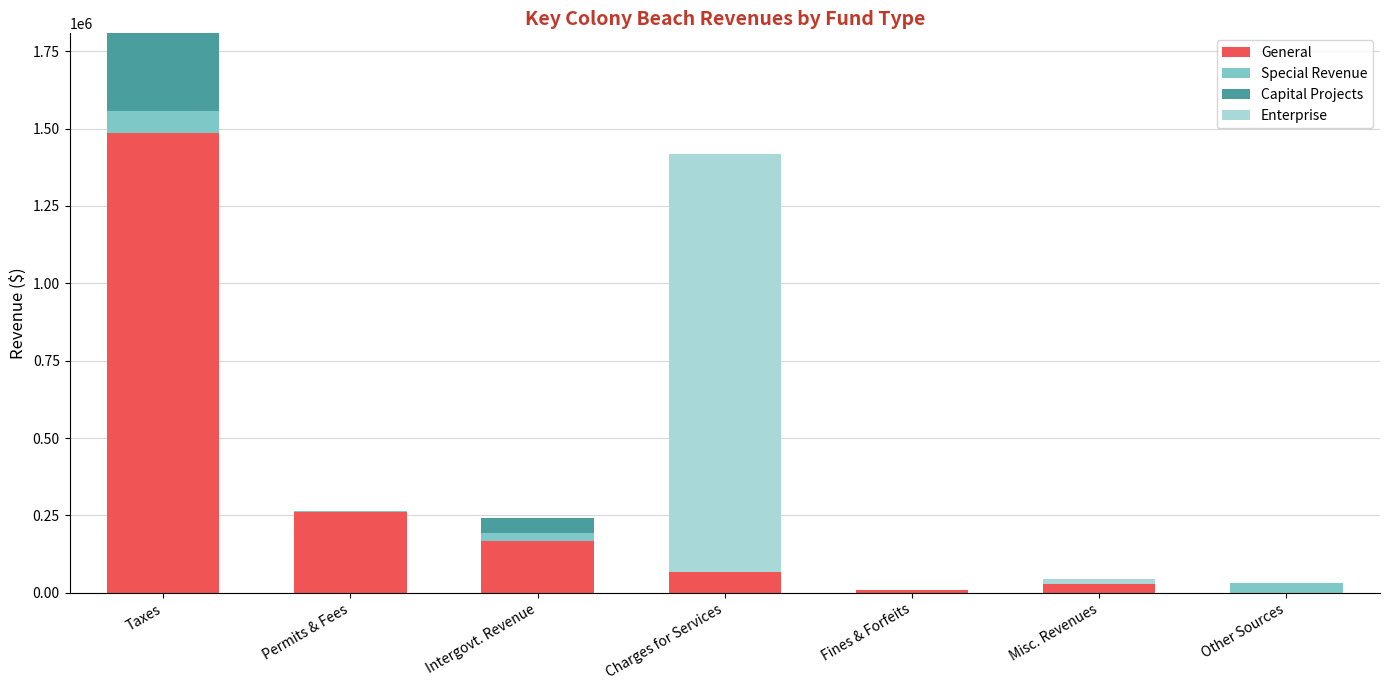

The value of General at Taxes is 1487222. True or false?

True